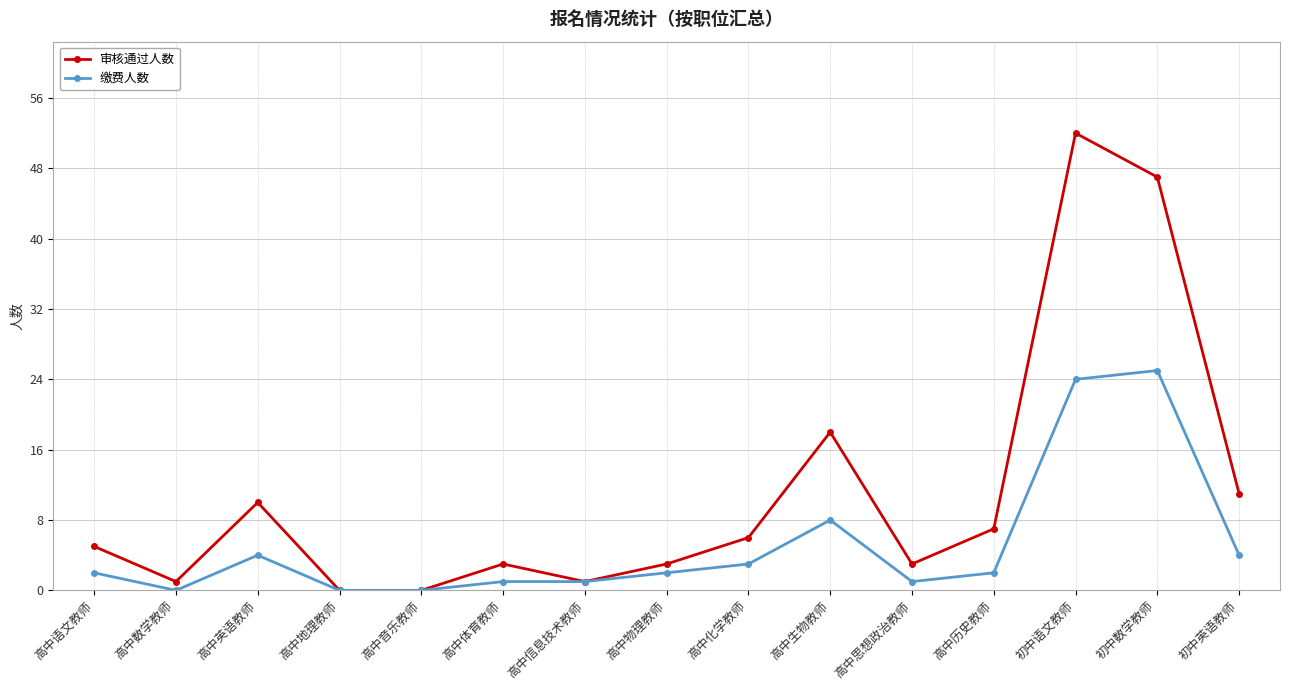

Read the 审核通过人数 value at 高中英语教师.

10